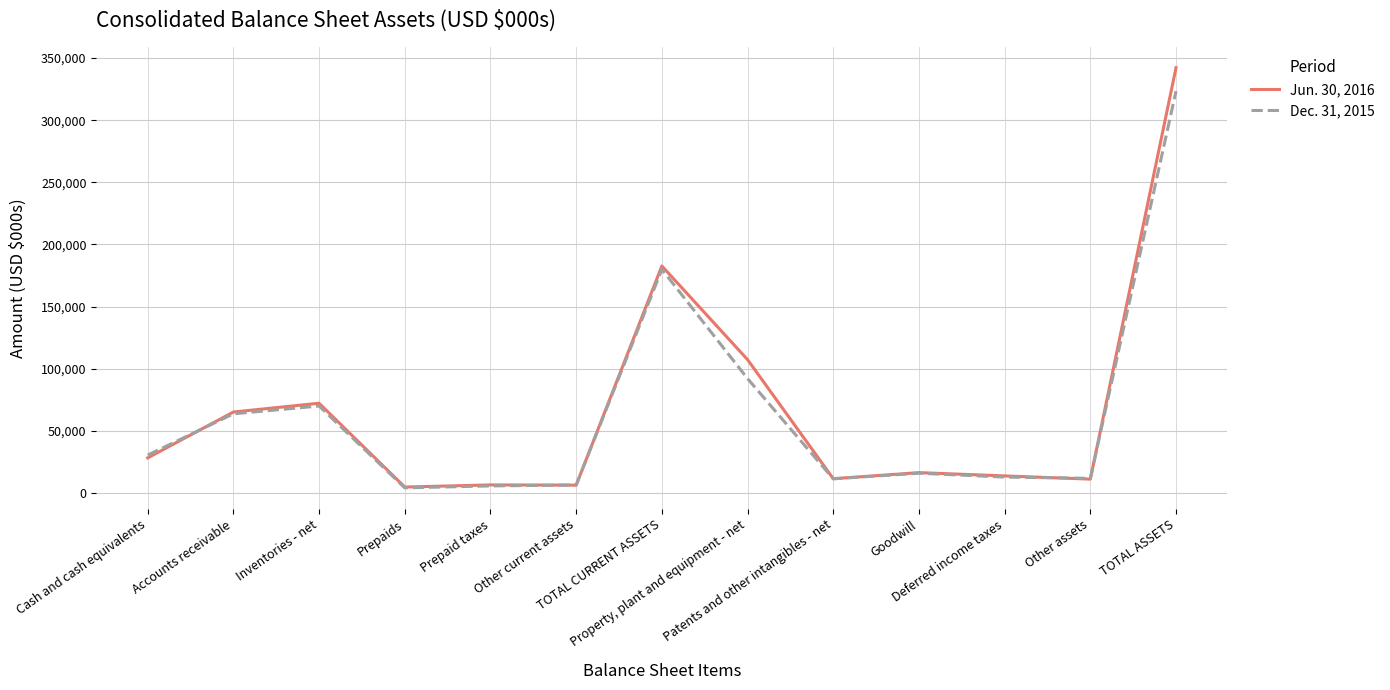

After their last crossing, which series has the higher values: Jun. 30, 2016 or Dec. 31, 2015?

Jun. 30, 2016